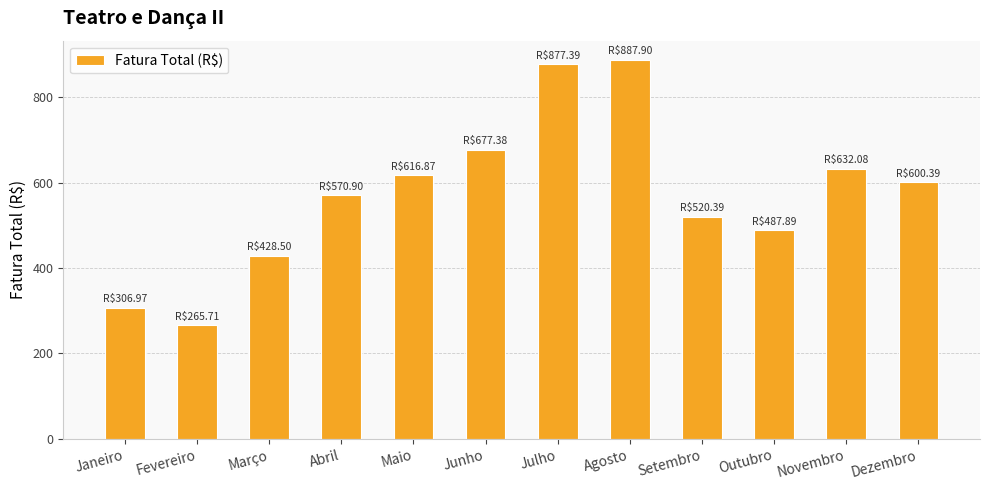

Does the chart contain stacked bars?

No